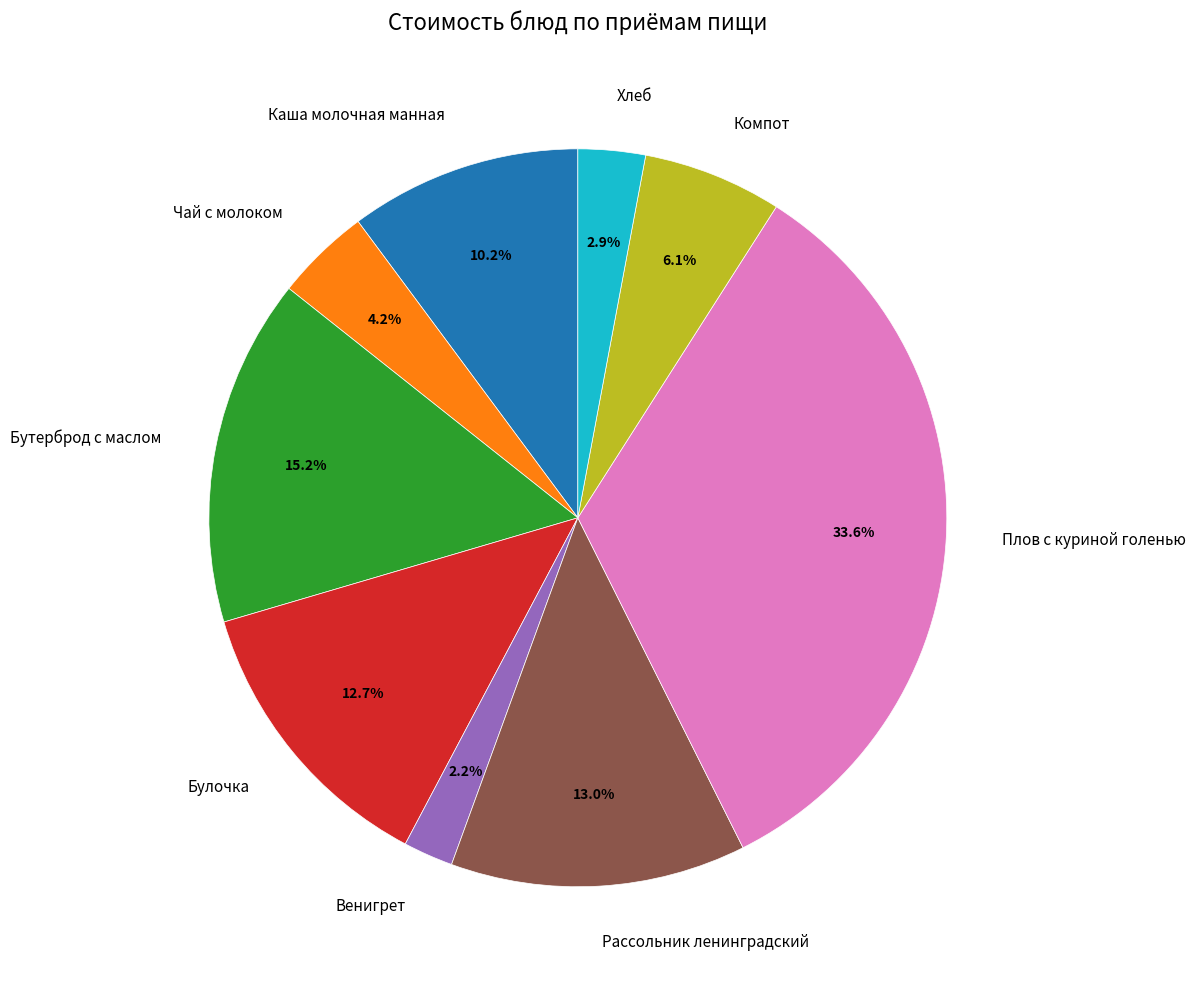

What is the largest slice in the pie chart?

Плов с куриной голенью